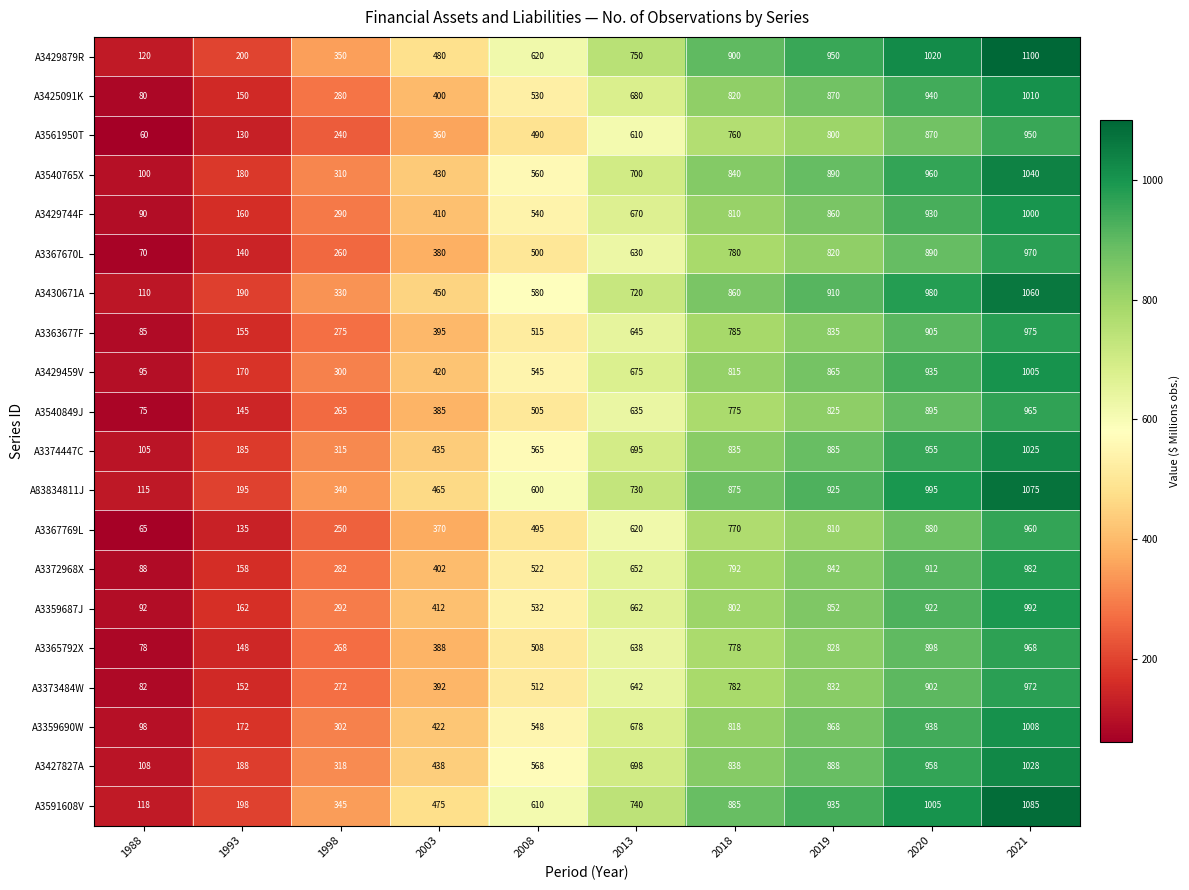

At which category is the sum across all series the highest?

2021